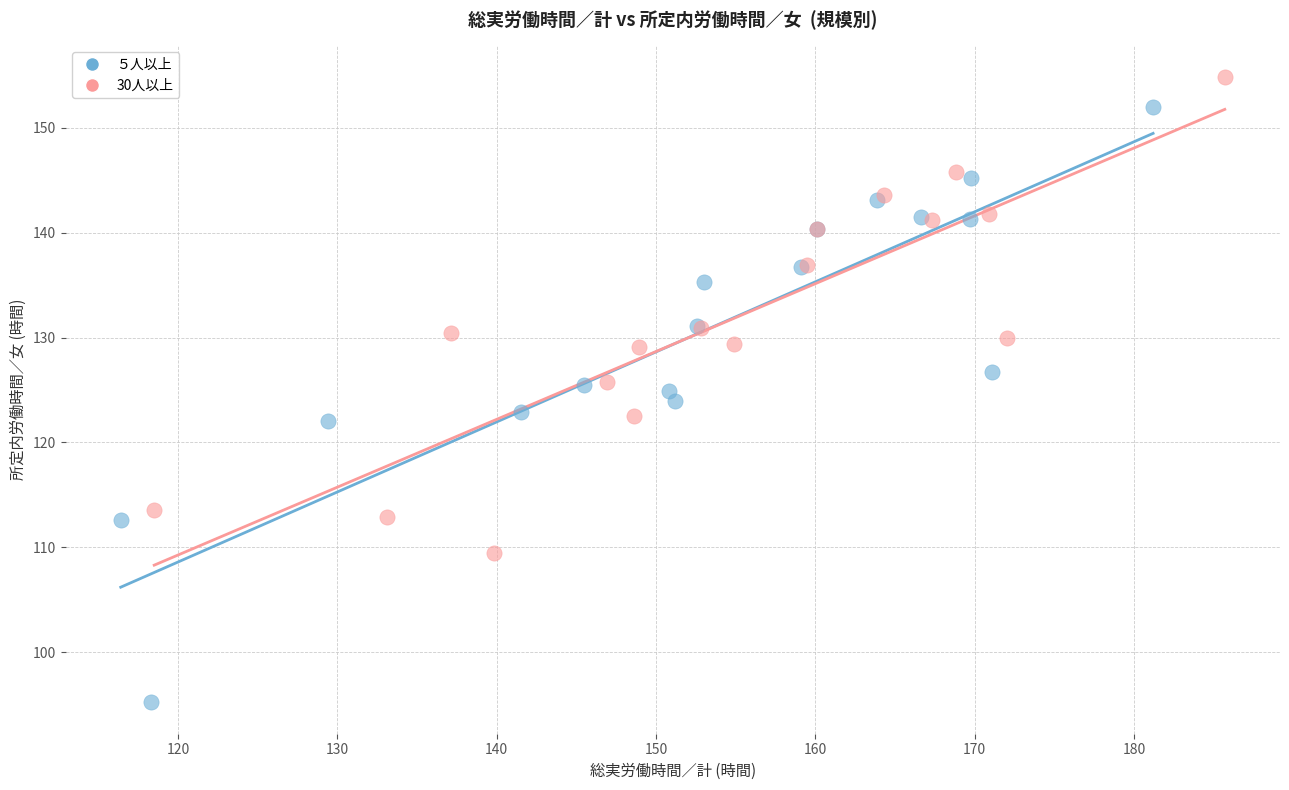

Which series has the widest spread of Y values?

５人以上